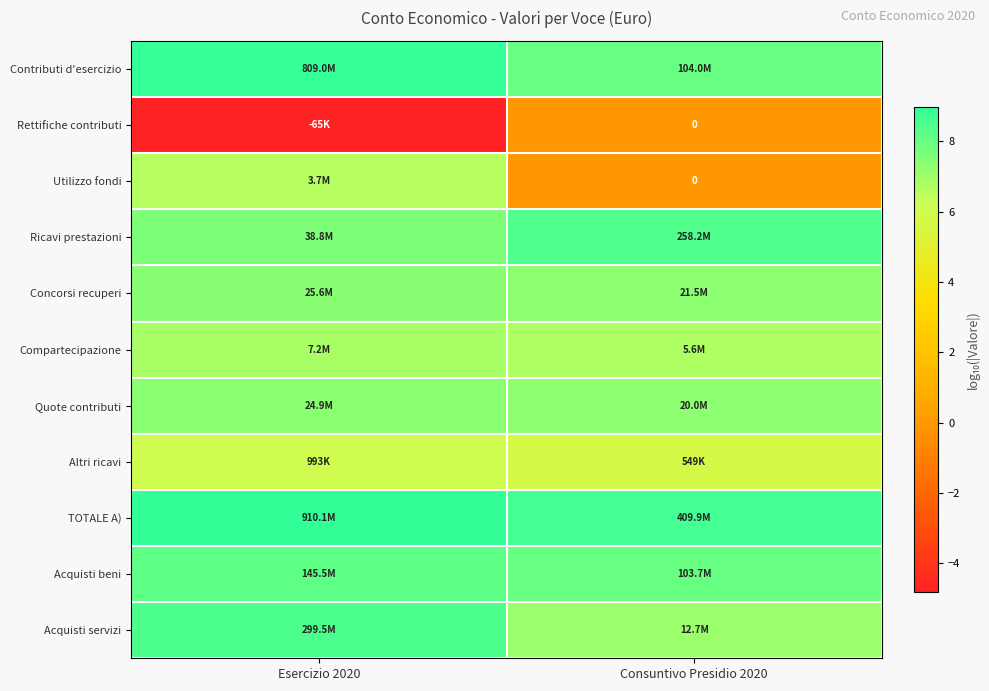

What is the maximum value shown in the chart?

9.0